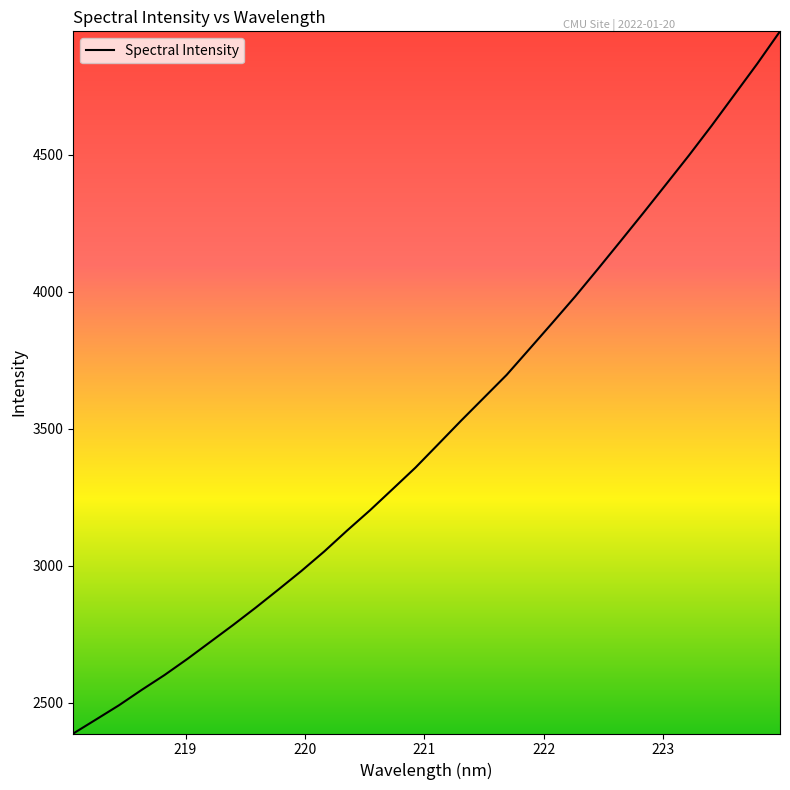

Is this an area chart (filled region under the line)?

No